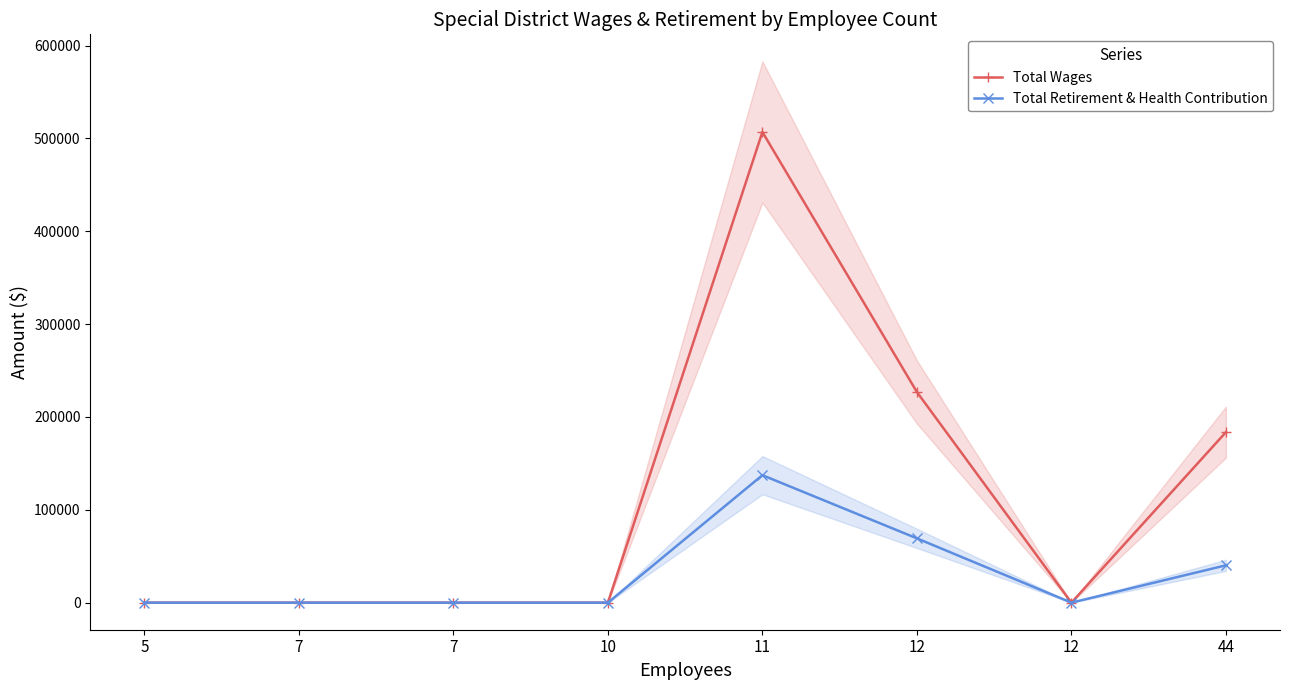

At how many categories does at least one series exceed 349780?

1